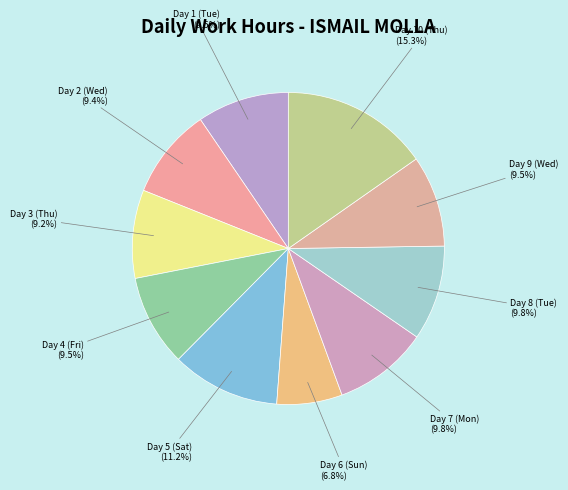

Which slice is the smallest?

Day 6 (Sun)